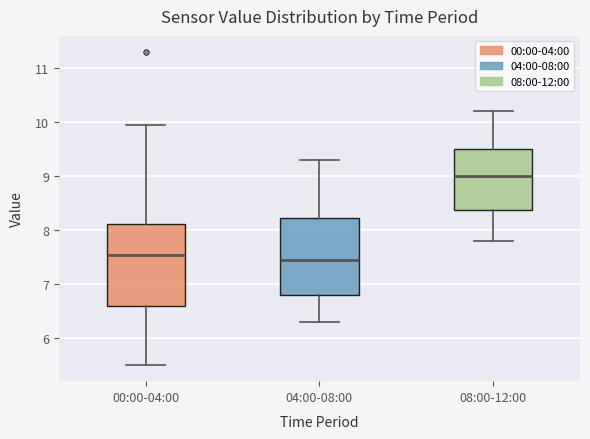

Comparing the boxes themselves (not the whiskers), which one is the tallest?

00:00-04:00